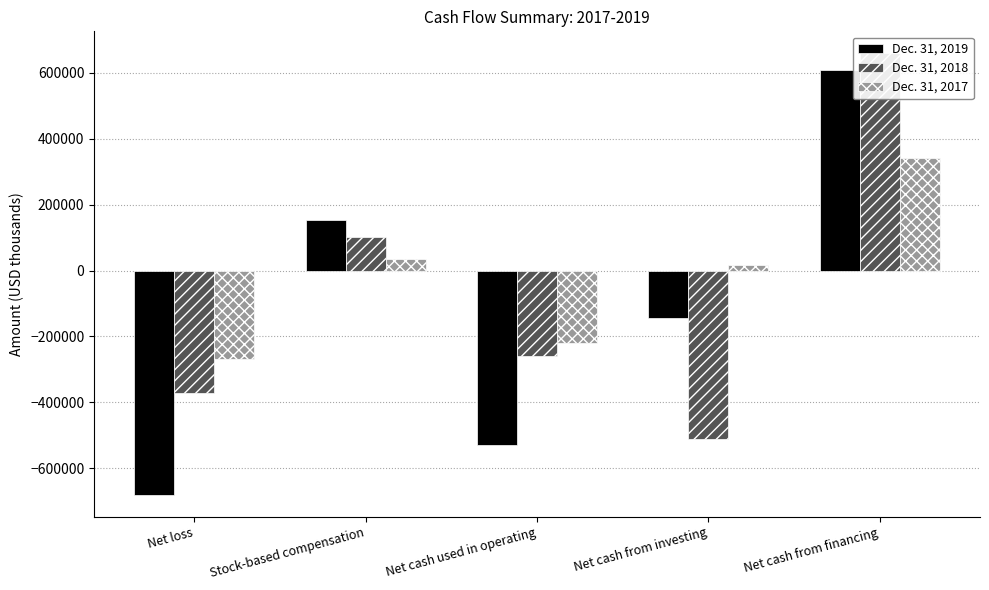

Reading left to right, transcribe all the data shown in this chart.

Dec. 31, 2019: Net loss=-680238	Stock-based compensation=153231	Net cash used in operating=-528706	Net cash from investing=-143156	Net cash from financing=607624
Dec. 31, 2018: Net loss=-372882	Stock-based compensation=101963	Net cash used in operating=-260671	Net cash from investing=-512461	Net cash from financing=659358
Dec. 31, 2017: Net loss=-270120	Stock-based compensation=35534	Net cash used in operating=-219277	Net cash from investing=15462	Net cash from financing=341818